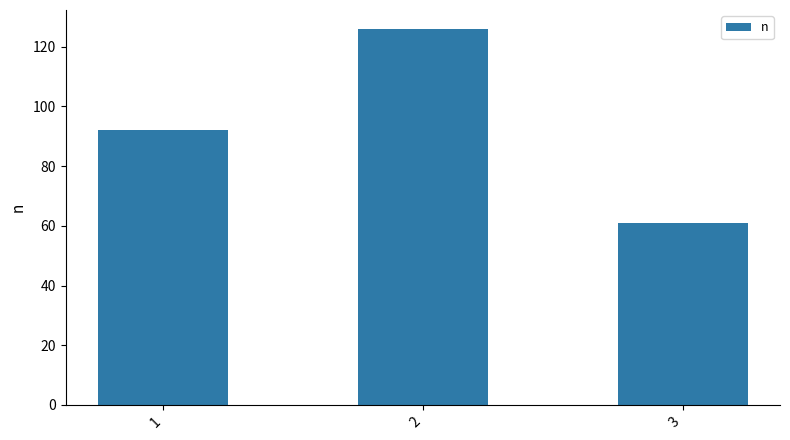

List the labels in order of value, smallest first.

3, 1, 2